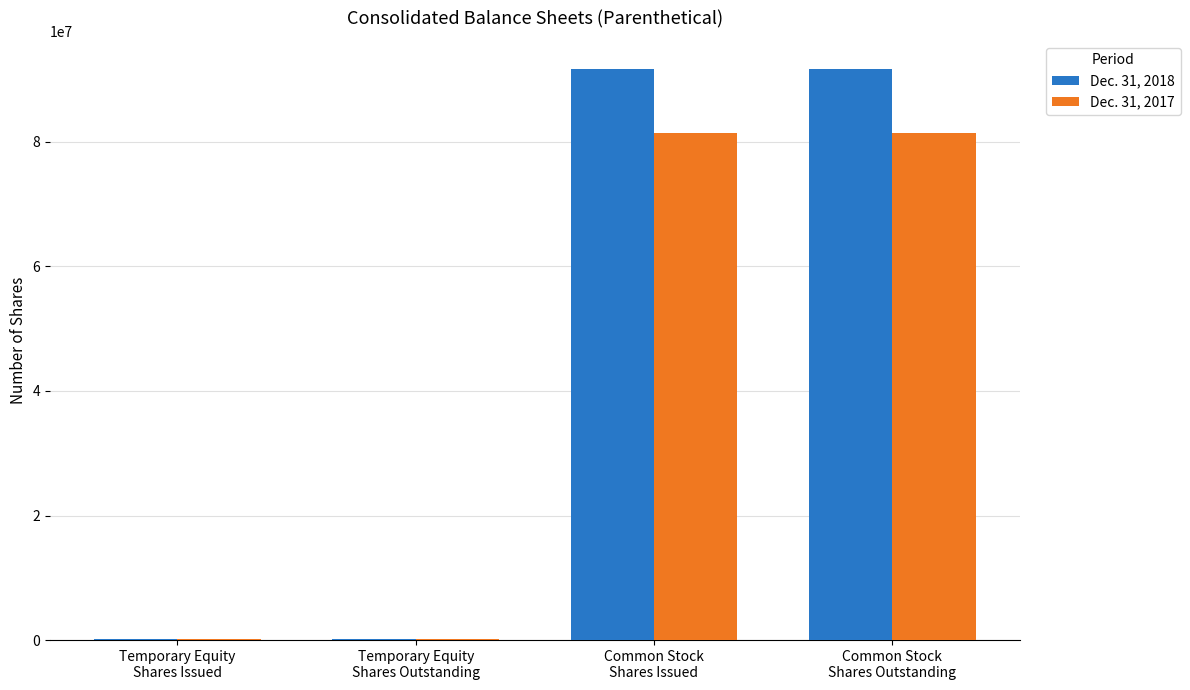

Which series has the largest total across all categories?

Dec. 31, 2018